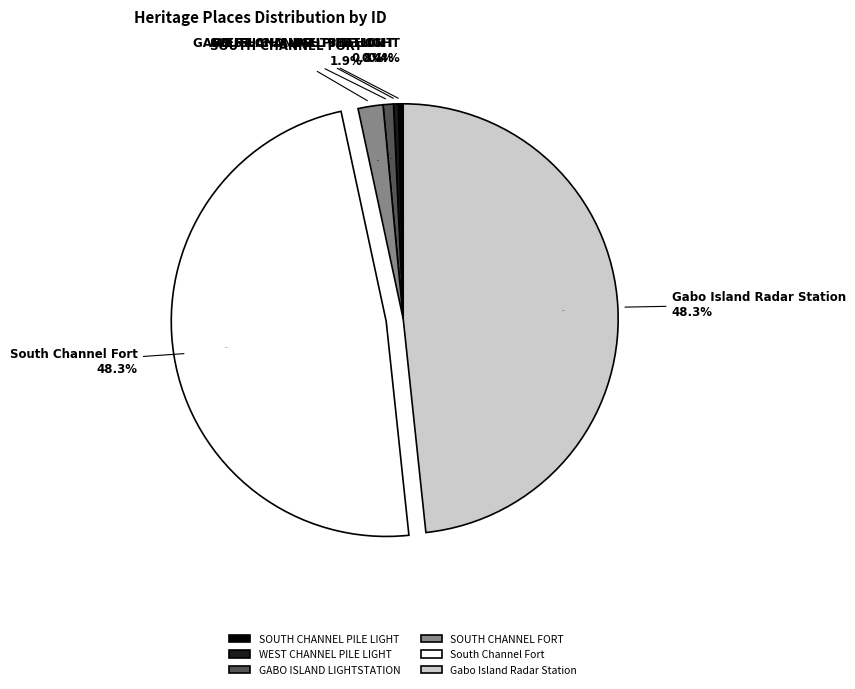

Which has a higher value, Gabo Island Radar Station or WEST CHANNEL PILE LIGHT?

Gabo Island Radar Station